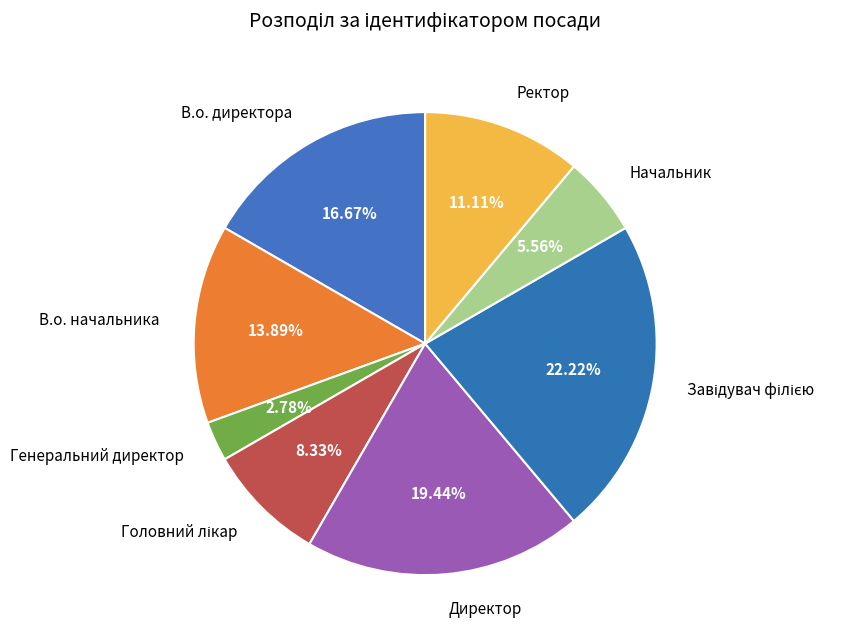

To the nearest percent, what is the difference between the Ректор and В.о. директора slice percentages?

6%